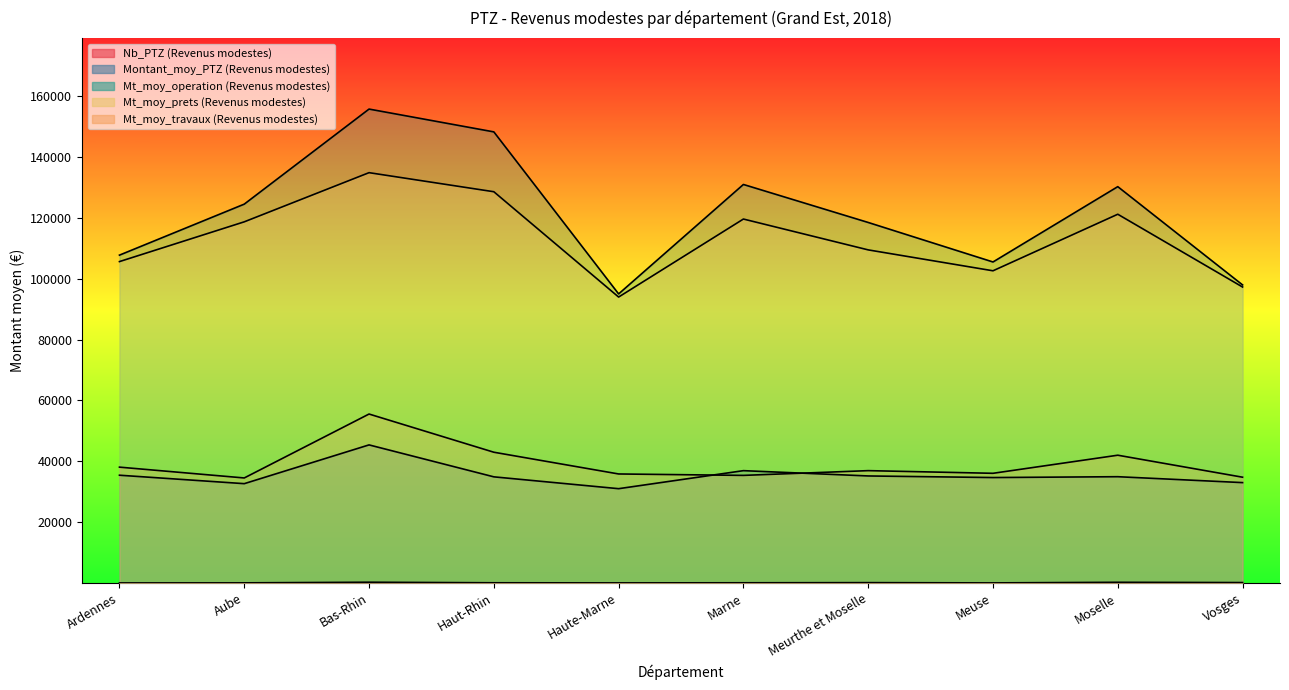

What is the difference between the Montant_moy_PTZ (Revenus modestes) values at Vosges and Haute-Marne?

1993